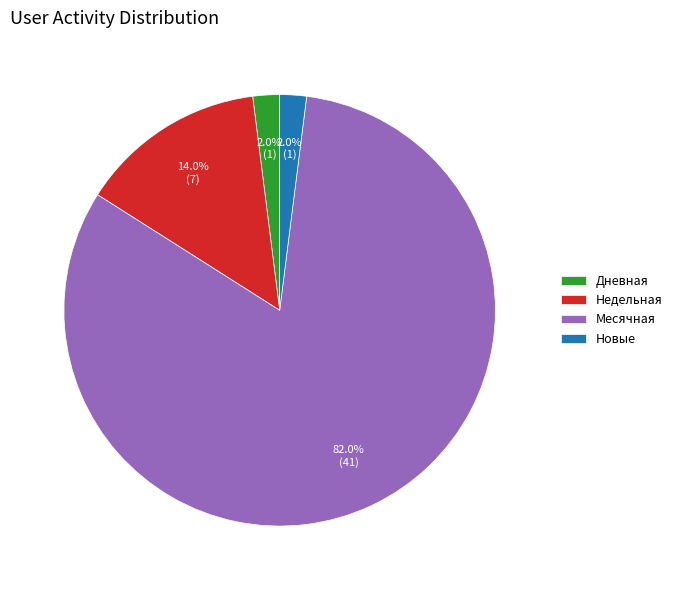

To the nearest percent, what percentage of the pie is Дневная?

2%